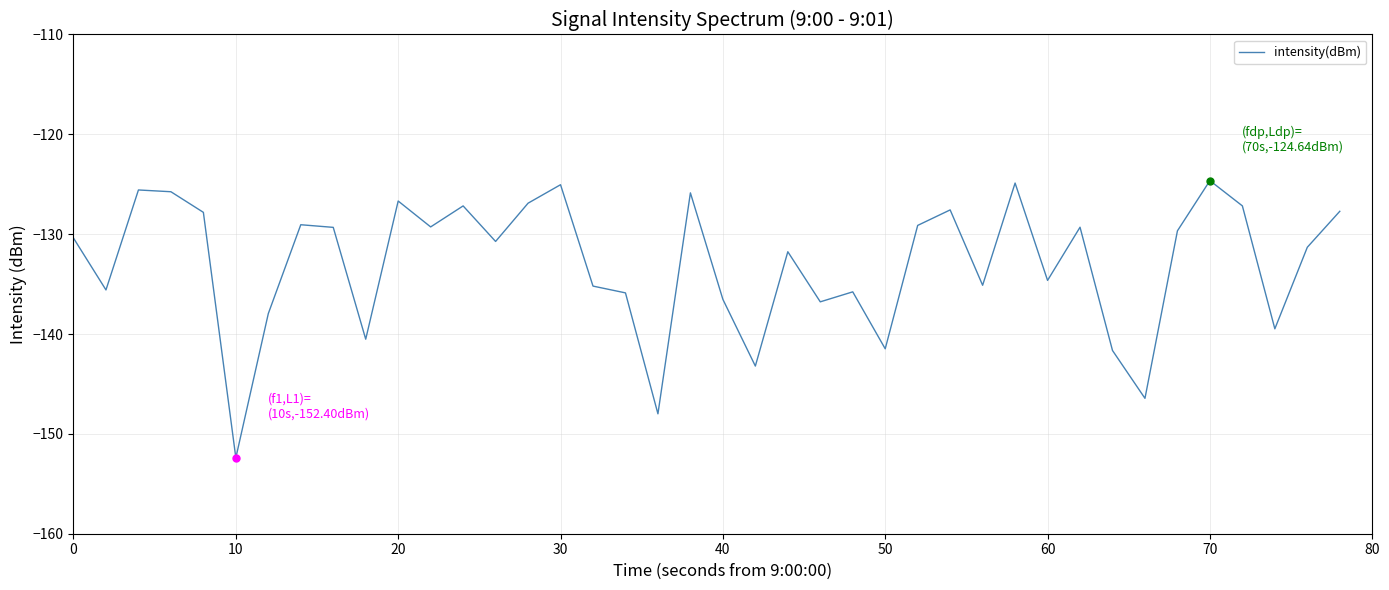

What is the difference between the maximum and minimum values?

27.8